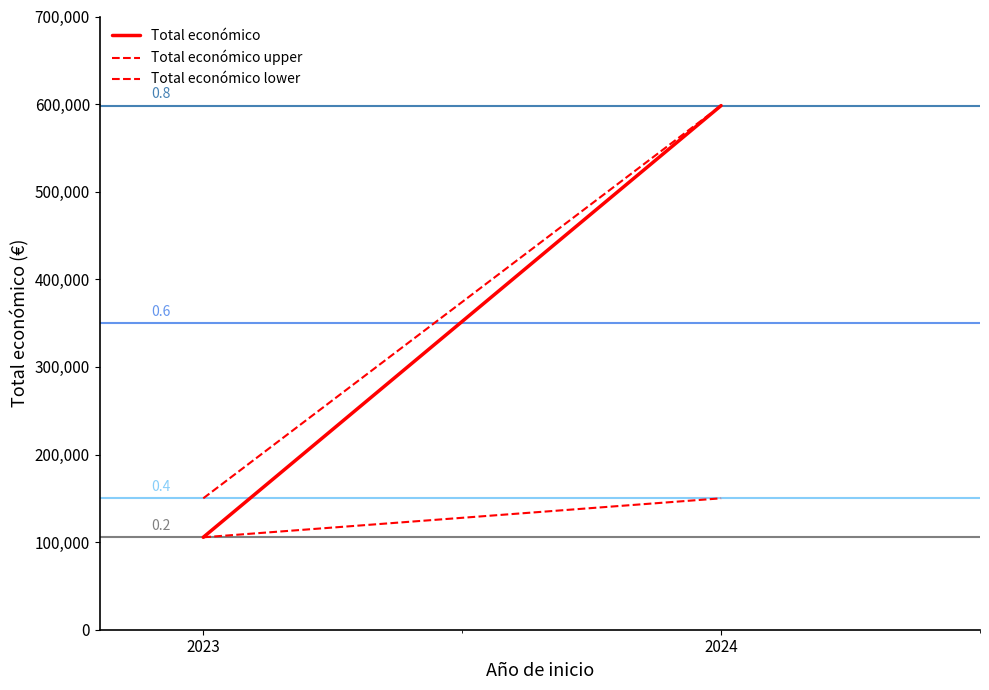

At 2023, list the series in order from largest to smallest.

Total económico upper, Total económico, Total económico lower